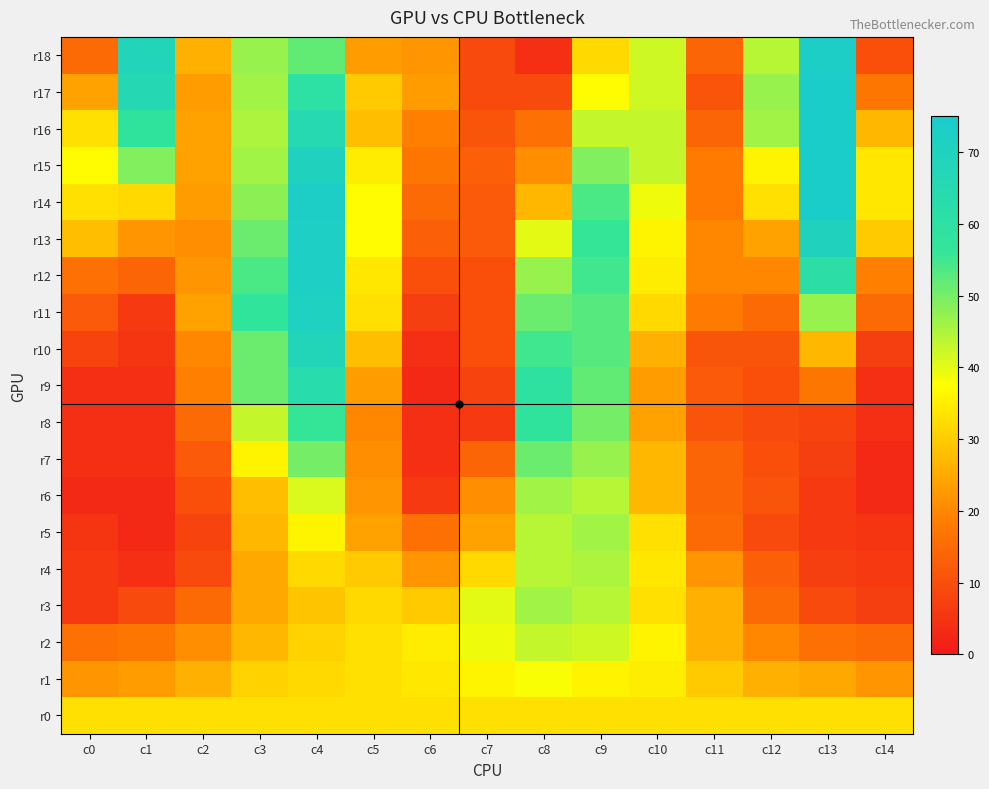

List the series in order of their peak value, highest first.

r14, r15, r16, r17, r18, r12, r13, r11, r10, r9, r8, r7, r3, r5, r6, r4, r2, r1, r0